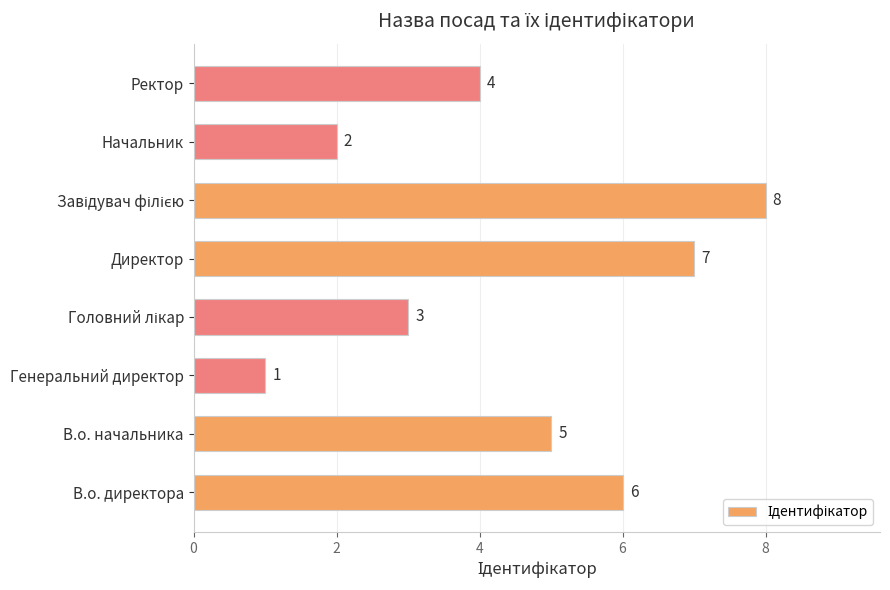

What is the difference between the maximum and minimum values?

7